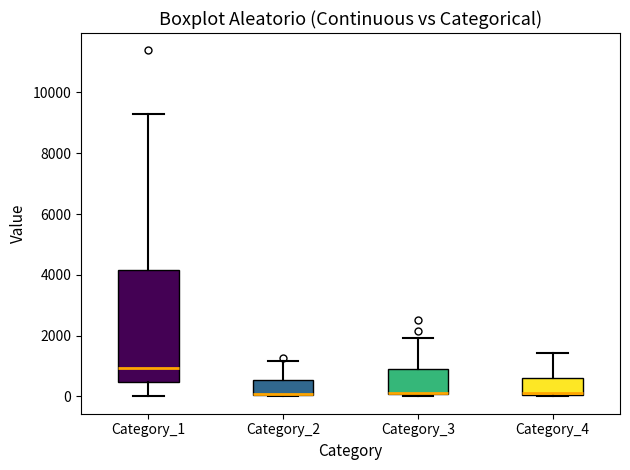

Reading left to right, transcribe this box plot: for each box, give where its median line is, the range the box spans, and where its two whiskers end, as read against the y-axis. The values are not printed on the chart, so give them approximately, as read against the axis.

Category_1: median 1000, box 400 to 4200, whiskers 0 to 9200
Category_2: median 0 (drawn on the box's lower edge), box 0 to 600, whiskers 0 to 1200
Category_3: median 200 (drawn on the box's lower edge), box 0 to 800, whiskers 0 (just below the box's lower edge) to 2000
Category_4: median 200, box 0 to 600, whiskers 0 to 1400